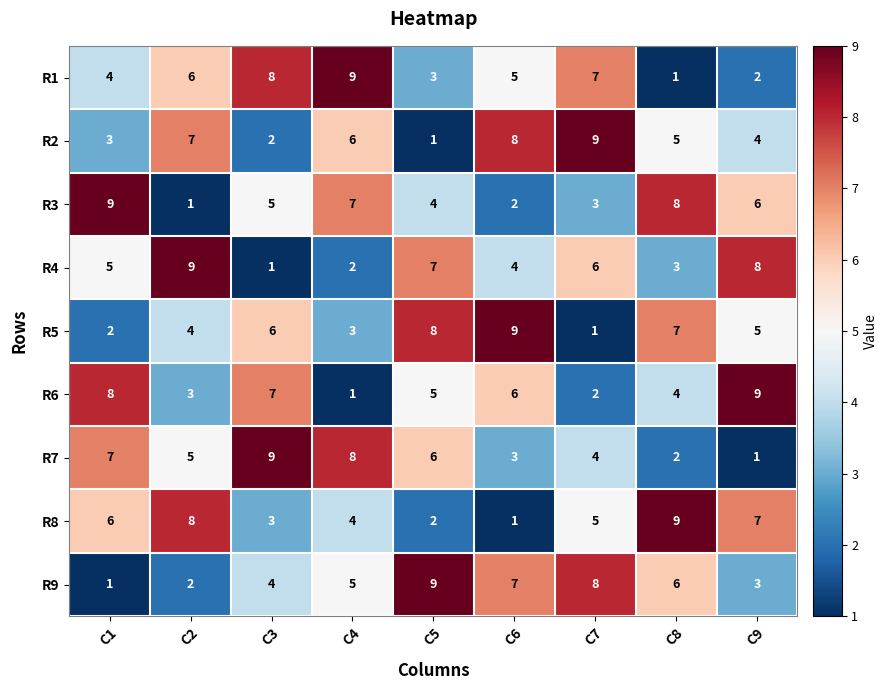

At how many categories does at least one series exceed 6?

9